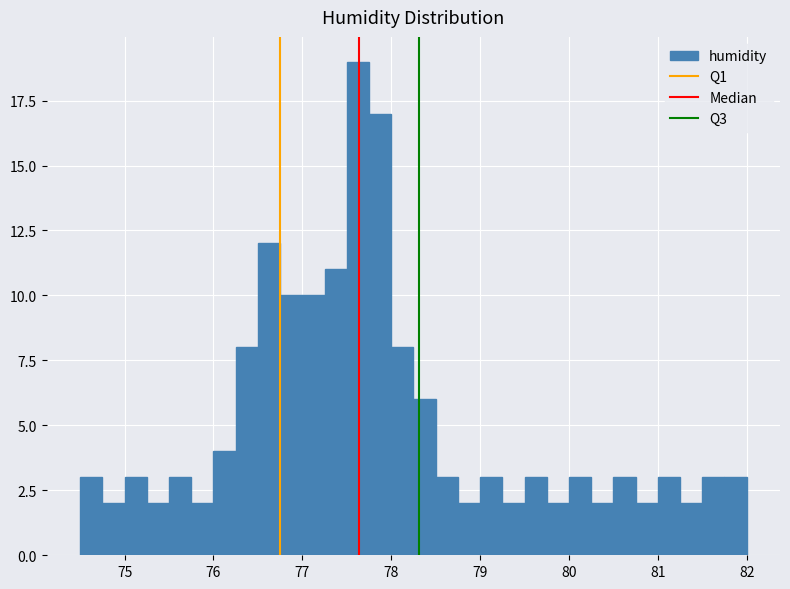

Around what value on the x-axis is the tallest bar? Give the approximate position of its centre, as read against the axis.

77.6